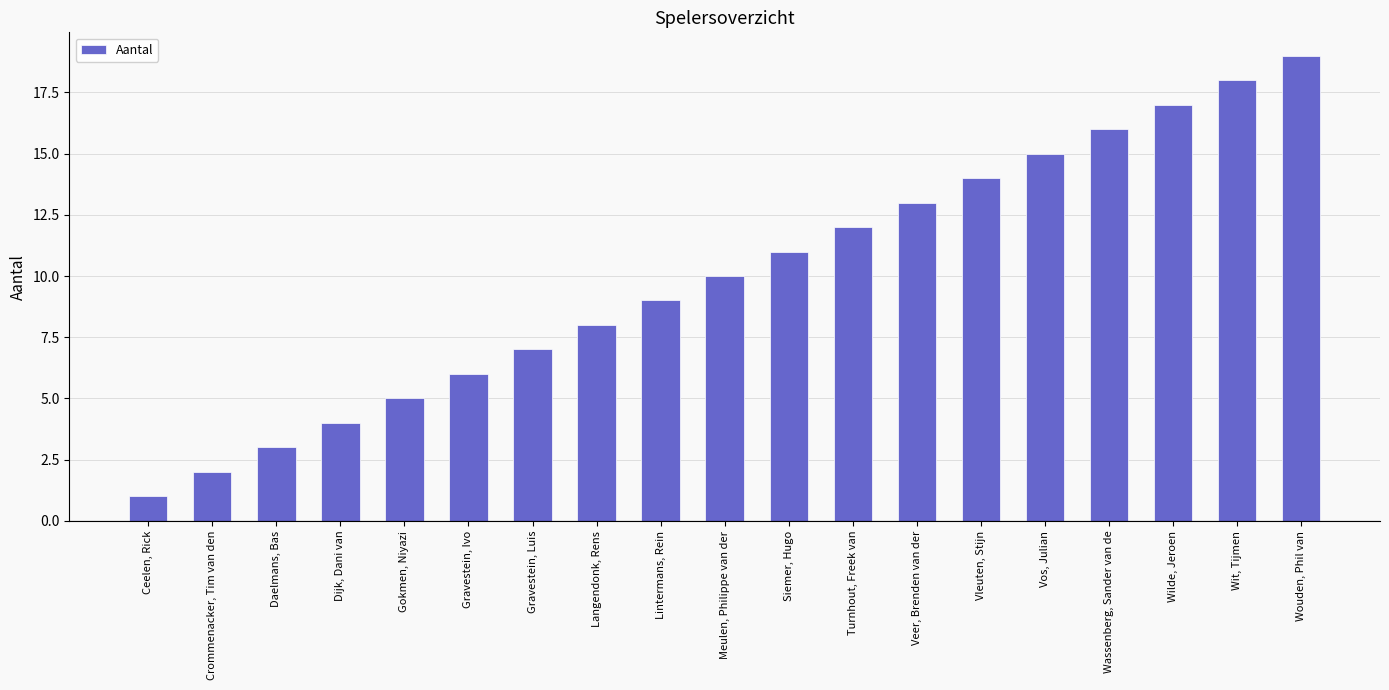

The chart shows a value of 5 at Langendonk, Rens. True or false?

False